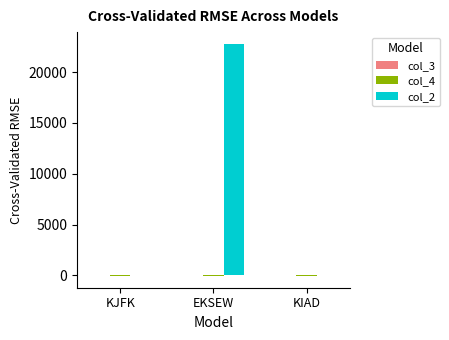

Count the number of categories in the chart.

3